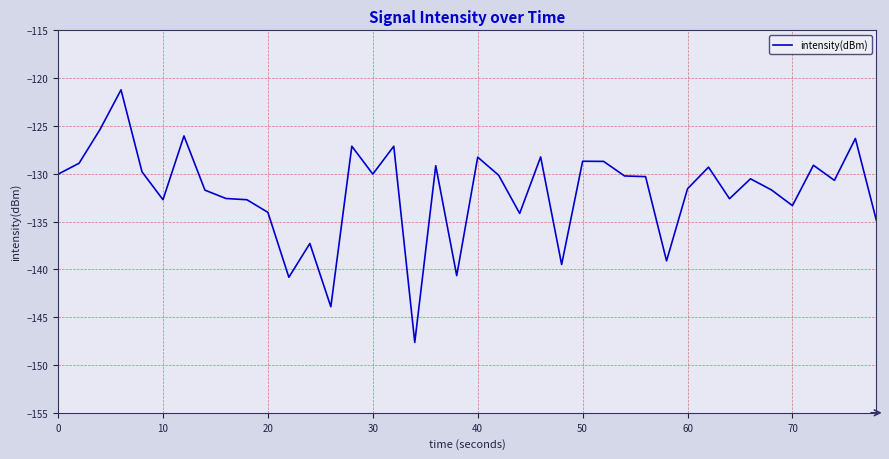

What is the smallest value displayed?

-147.6